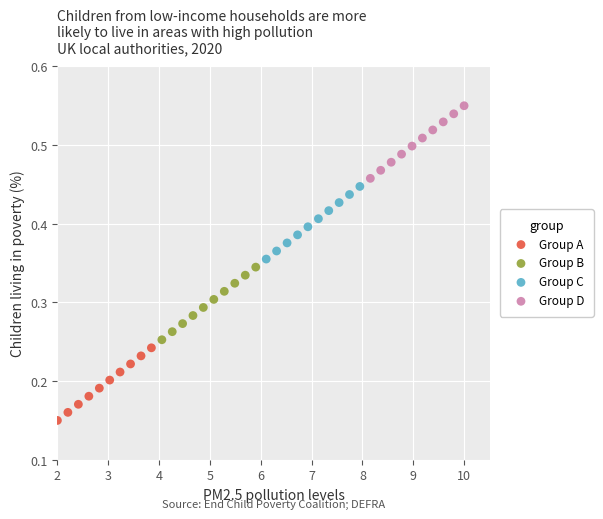

Which series reaches the minimum Y coordinate?

Group A